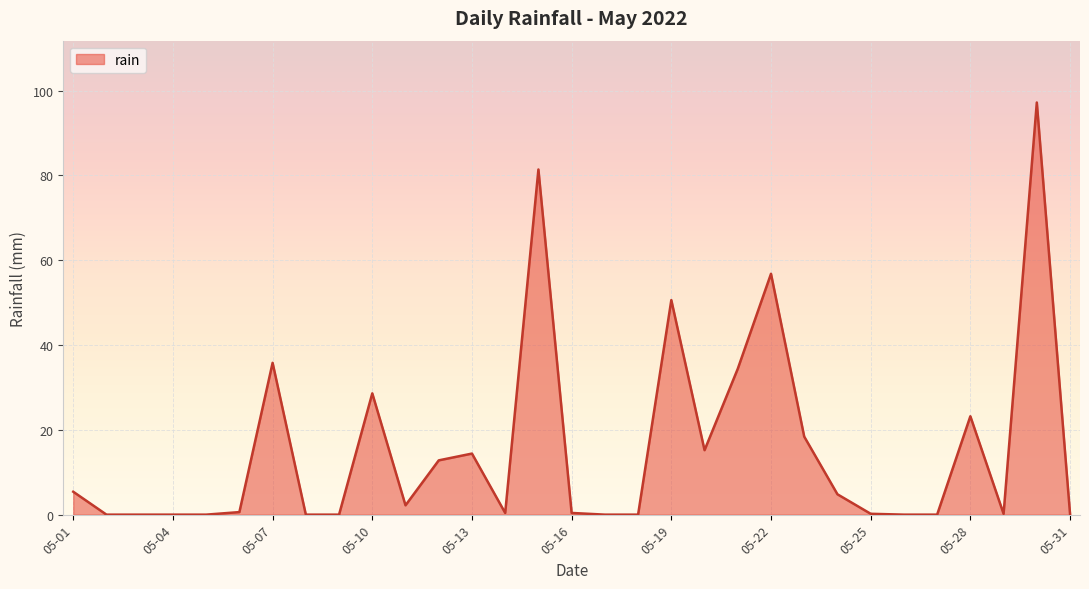

What is the difference between the maximum and minimum values?

97.2